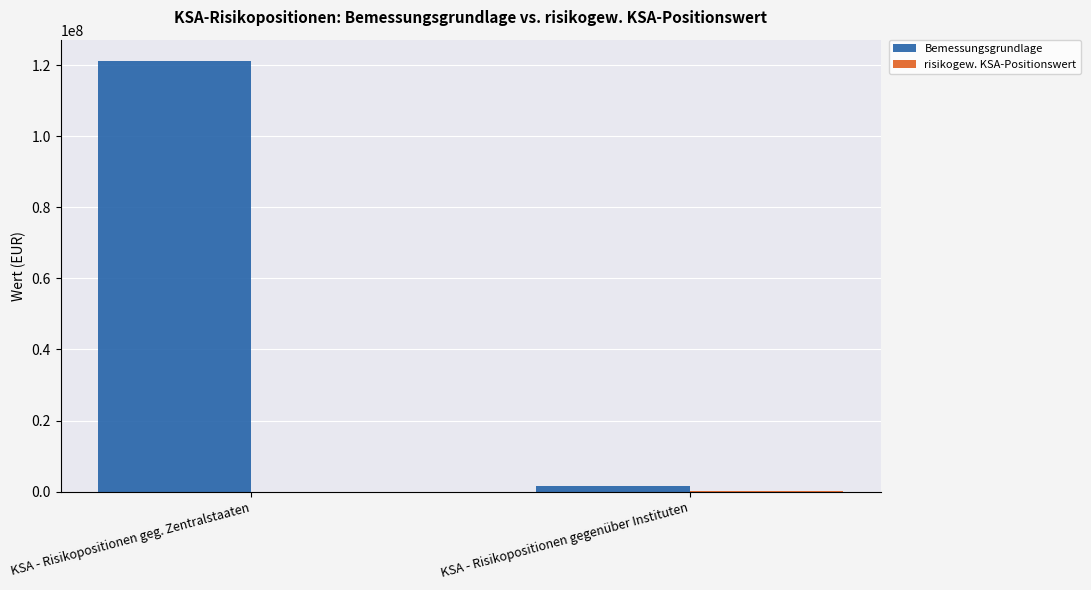

The Bemessungsgrundlage series shows 121101718.8 at KSA - Risikopositionen geg. Zentralstaaten. True or false?

True